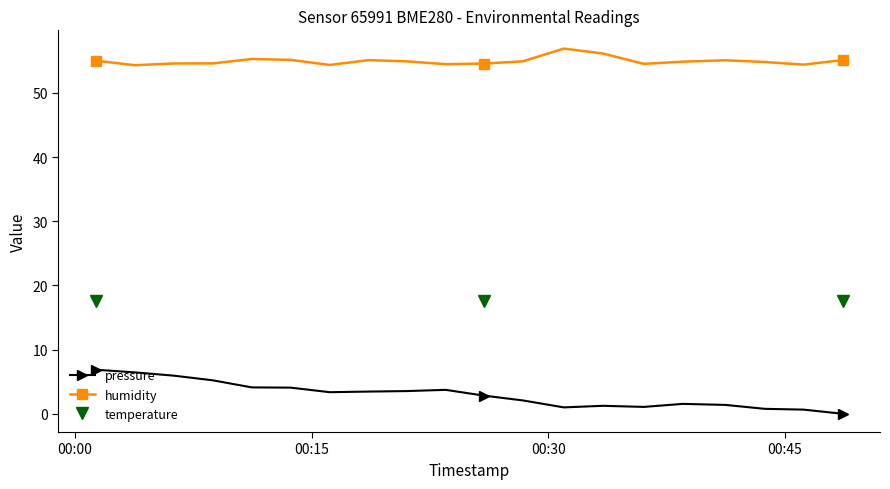

Which series has the largest total across all categories?

humidity